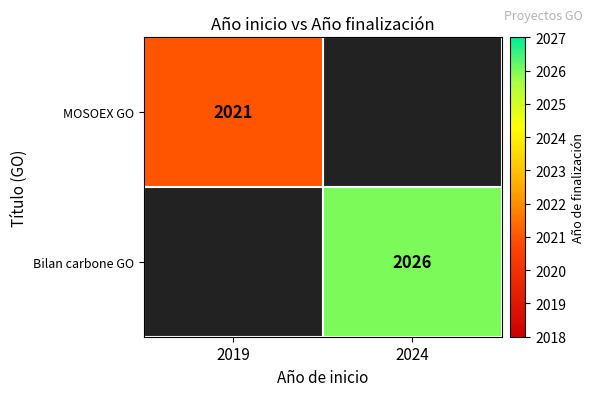

The Bilan carbone GO series shows 2026 at 2024. True or false?

True